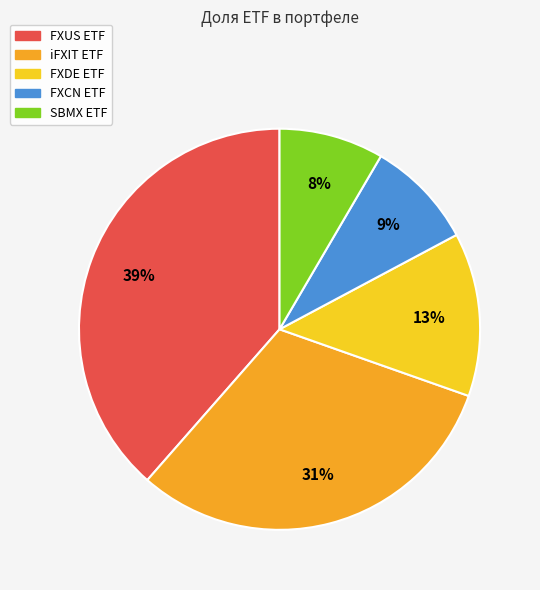

What is the ratio of the value at FXDE ETF to the value at FXUS ETF?

0.3